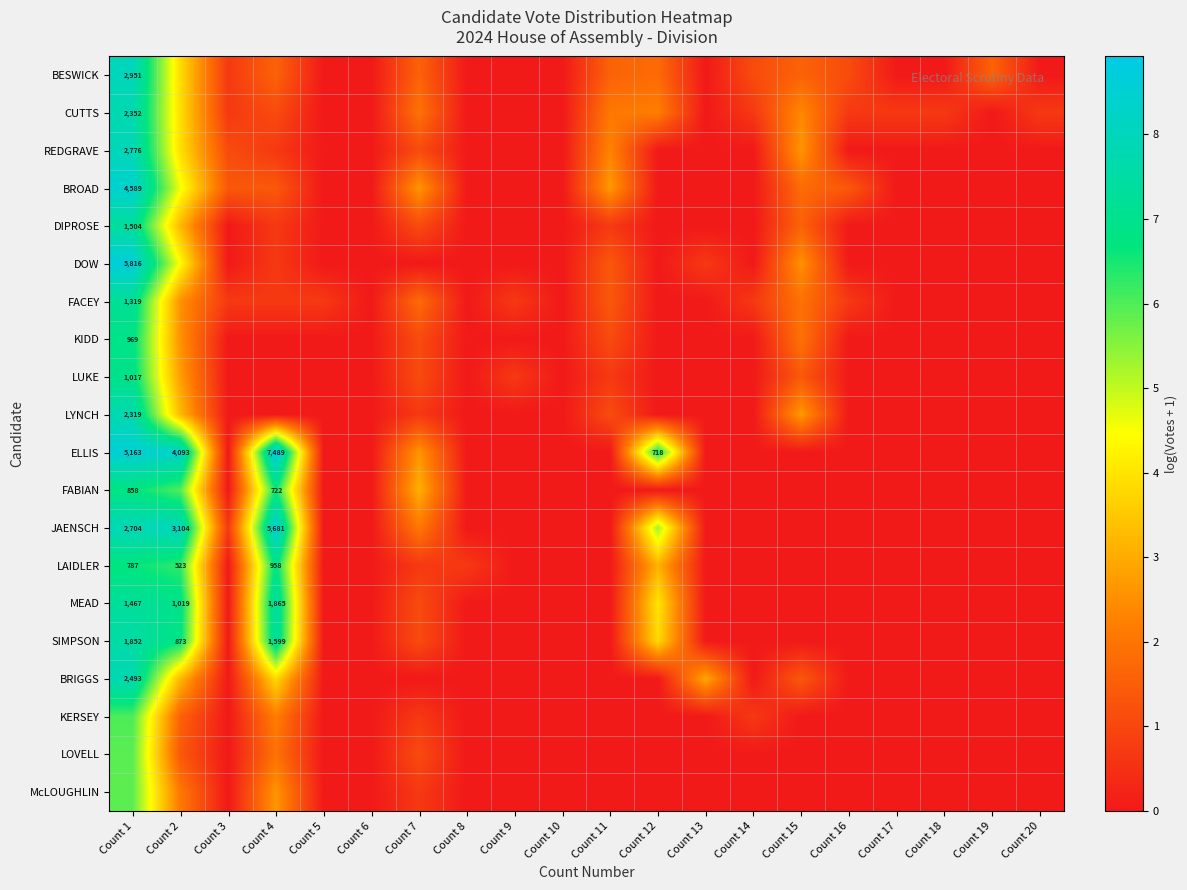

What is the total value across all series at Count 17?

0.7